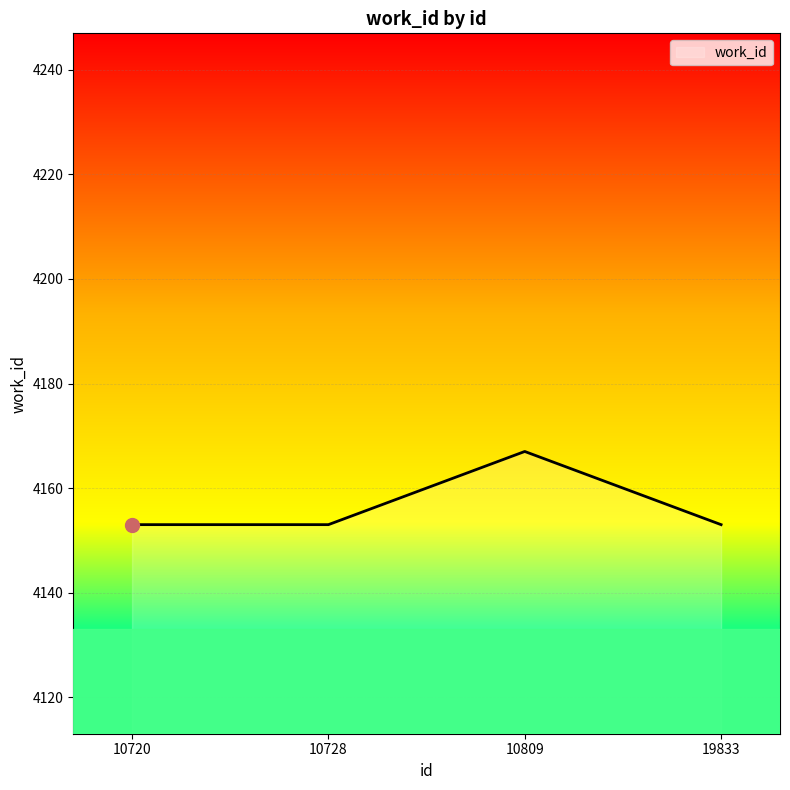

Approximately how many times larger is the value at 10720 compared to 10809?

1.0